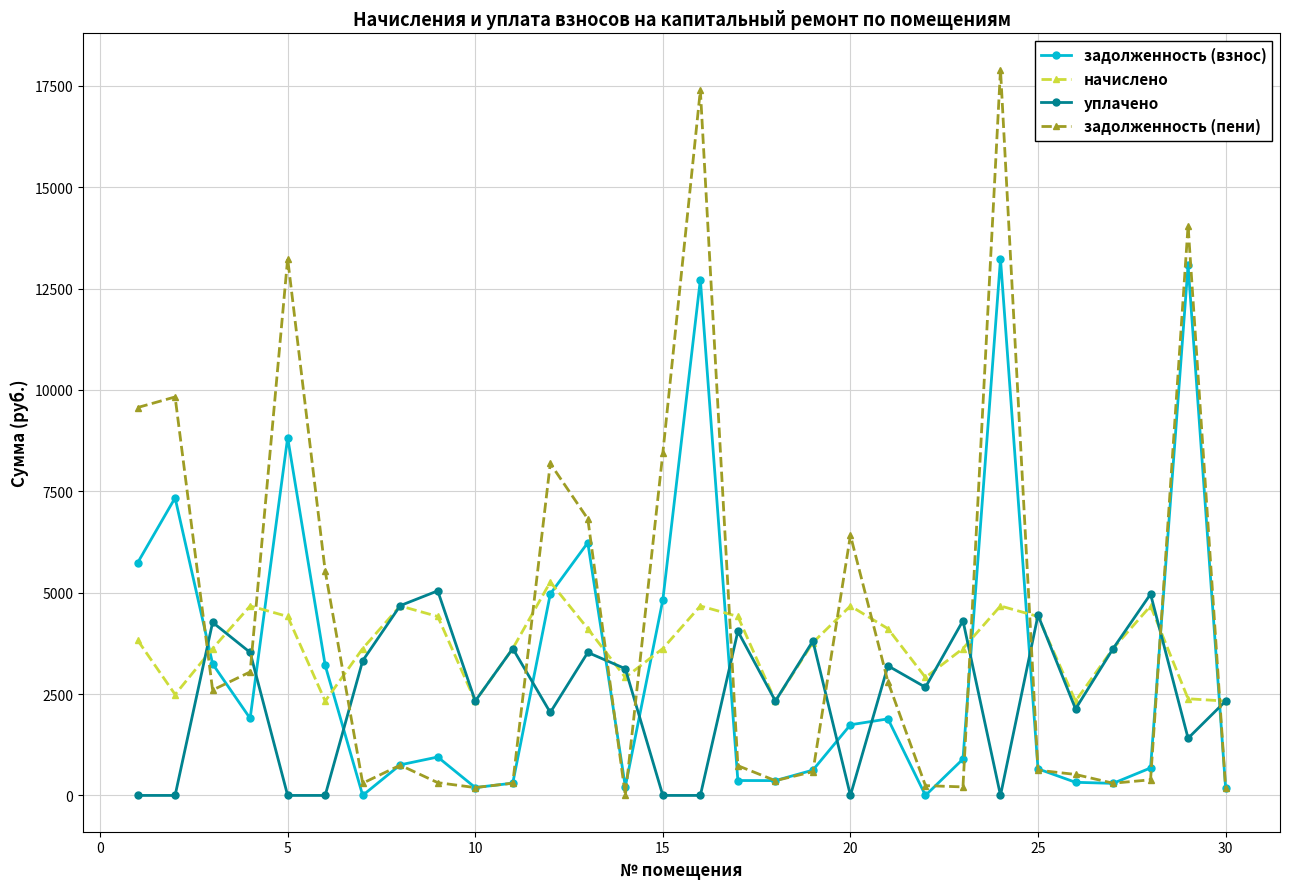

Does the chart display data point markers on the line(s)?

Yes